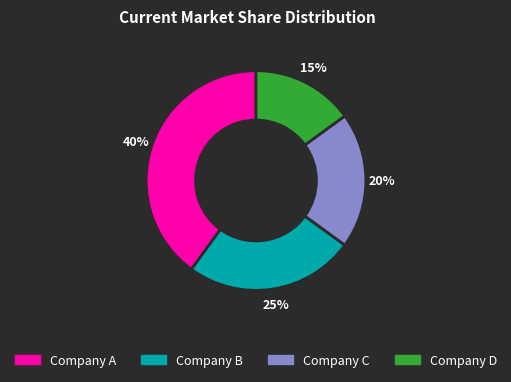

Do Company D and Company C together represent more than half of the pie?

No